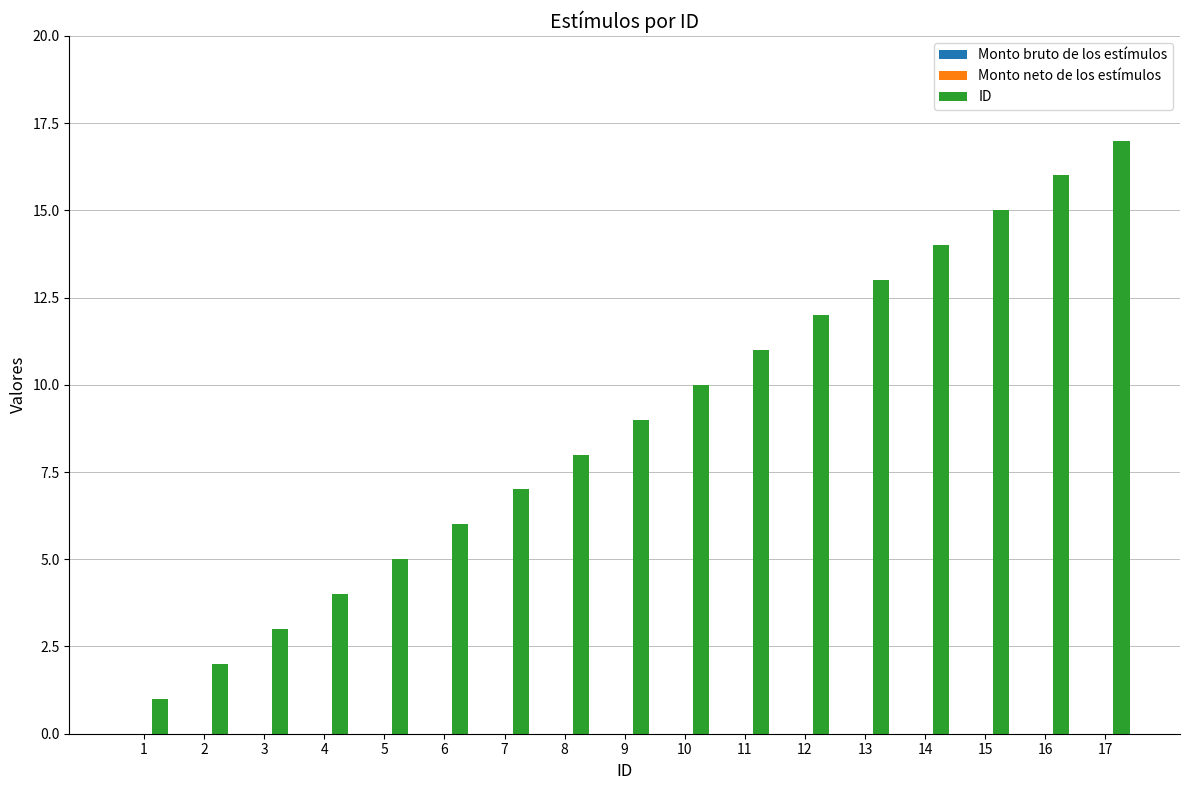

What is the maximum value shown in the chart?

17